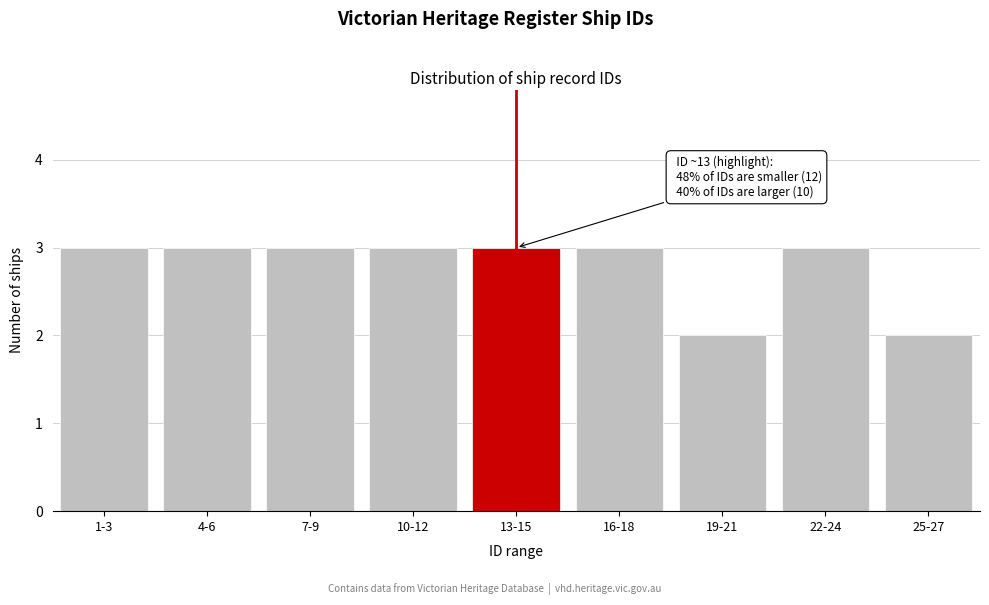

Reading left to right, list all the values displayed in this chart.

3	3	3	3	3	3	2	3	2